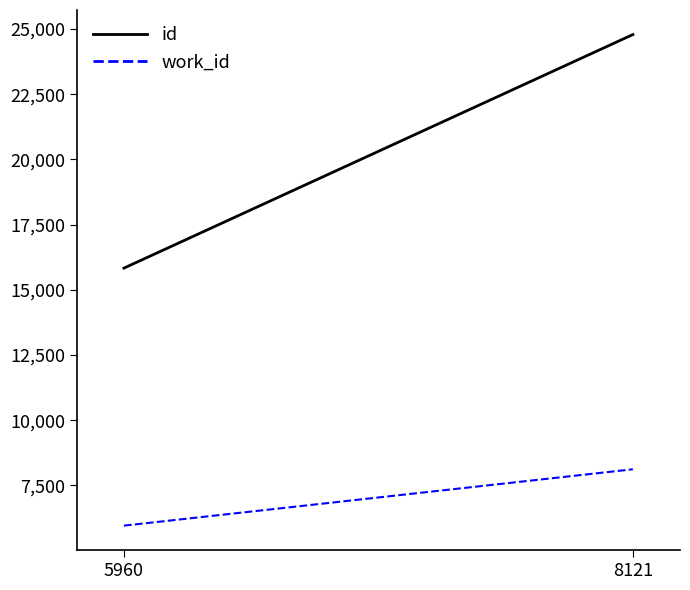

At which label is id closest to 20312?

5960